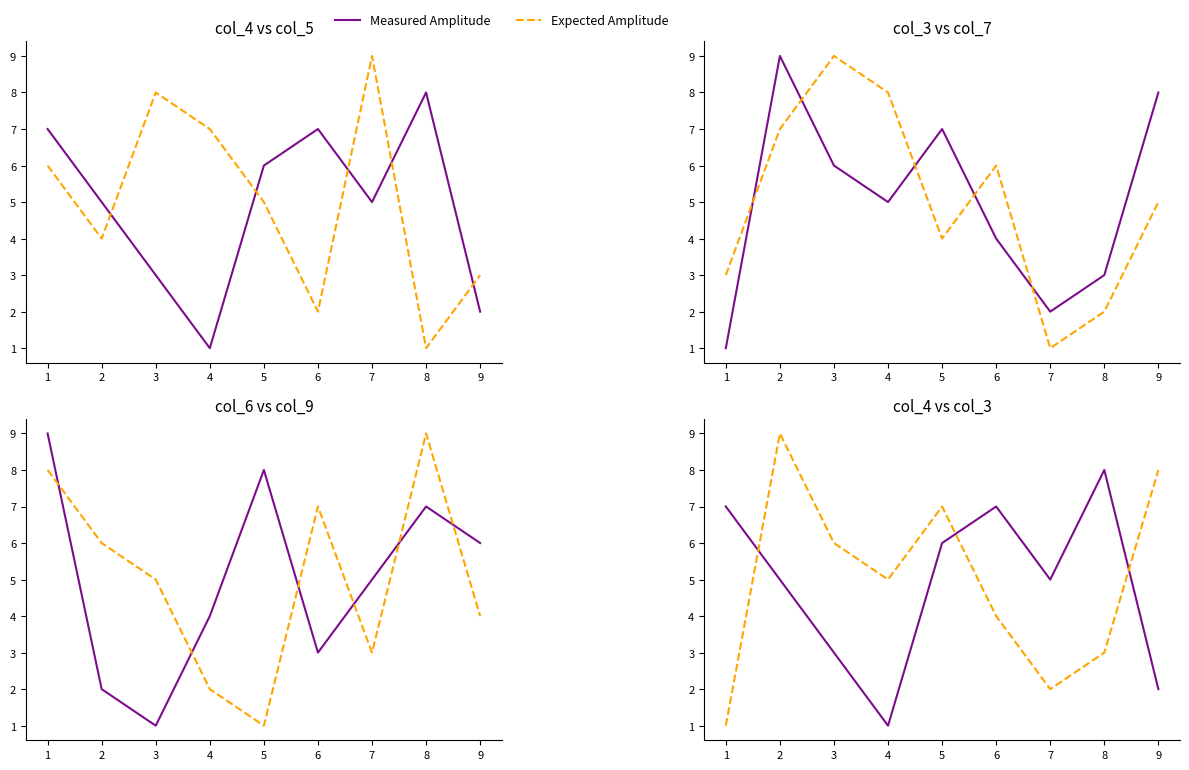

What is the value of the Expected Amplitude point at the 3rd from the left?

6